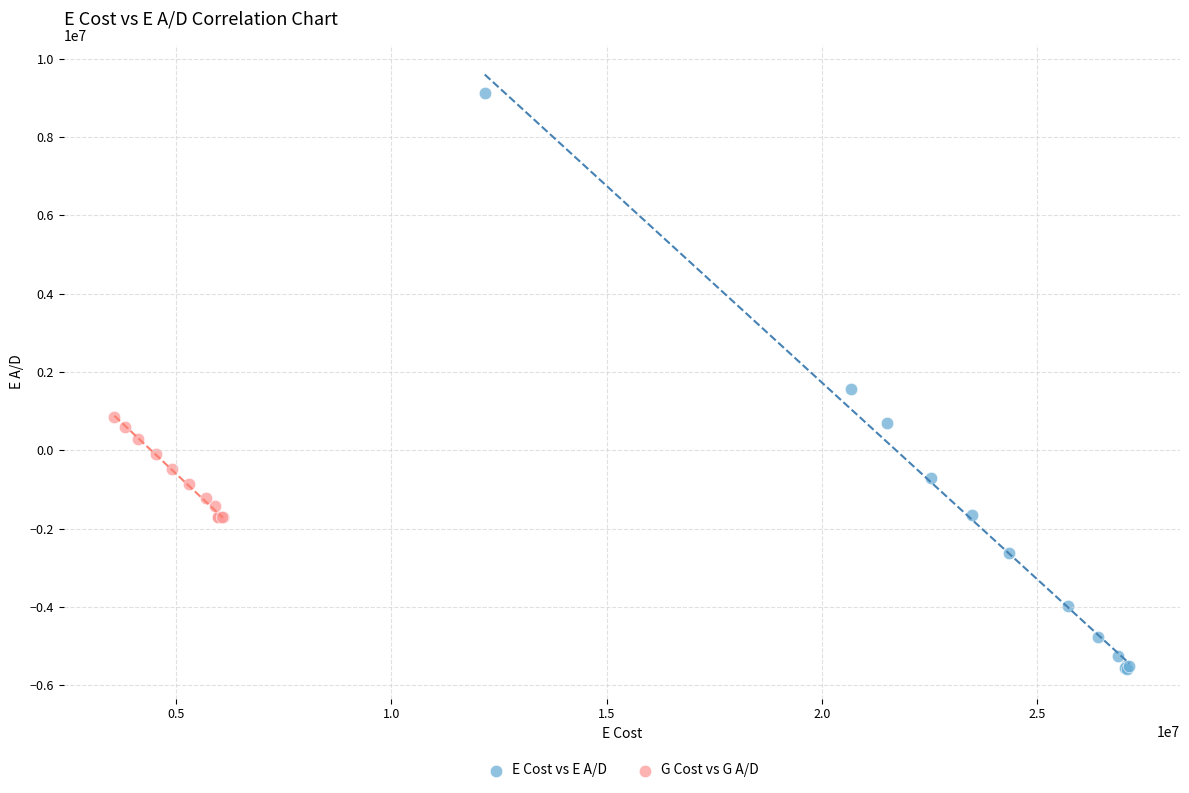

Which series has the widest spread of Y values?

E Cost vs E A/D